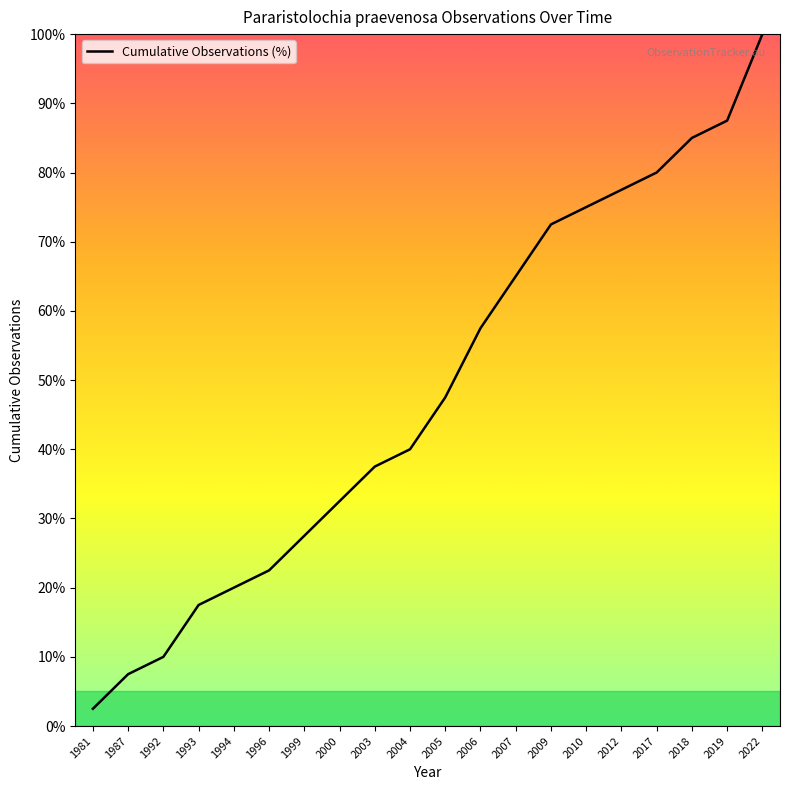

What is the difference between the values at 1993 and 2006?

40.0